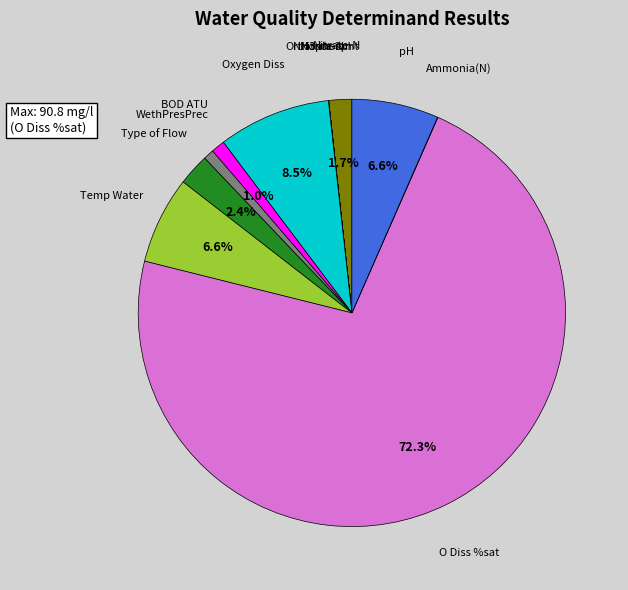

Is there a majority slice in this chart?

Yes